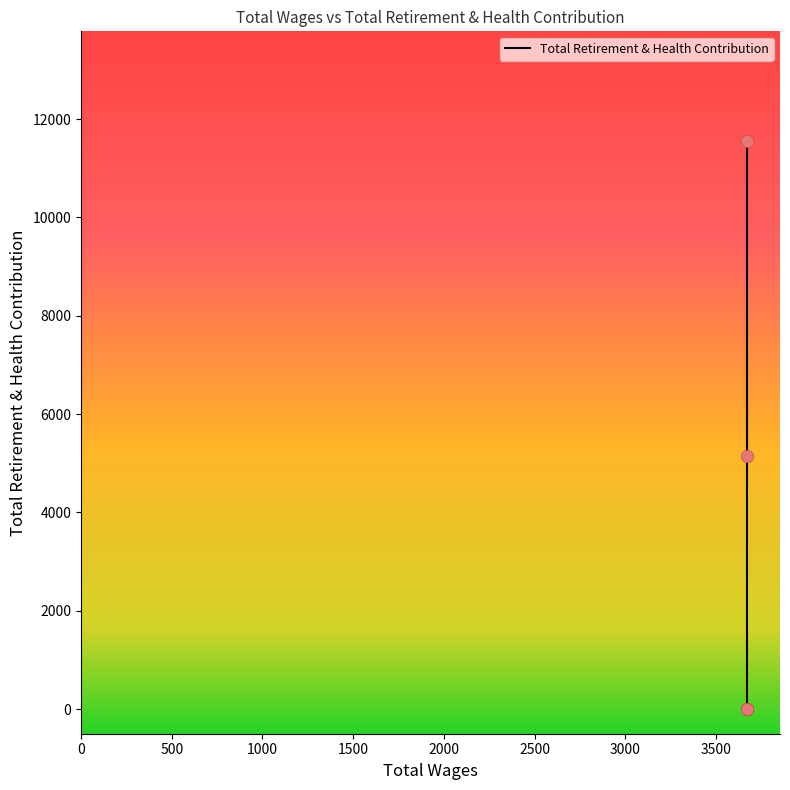

Which has a higher value, 3669.0 or 3669.0?

3669.0